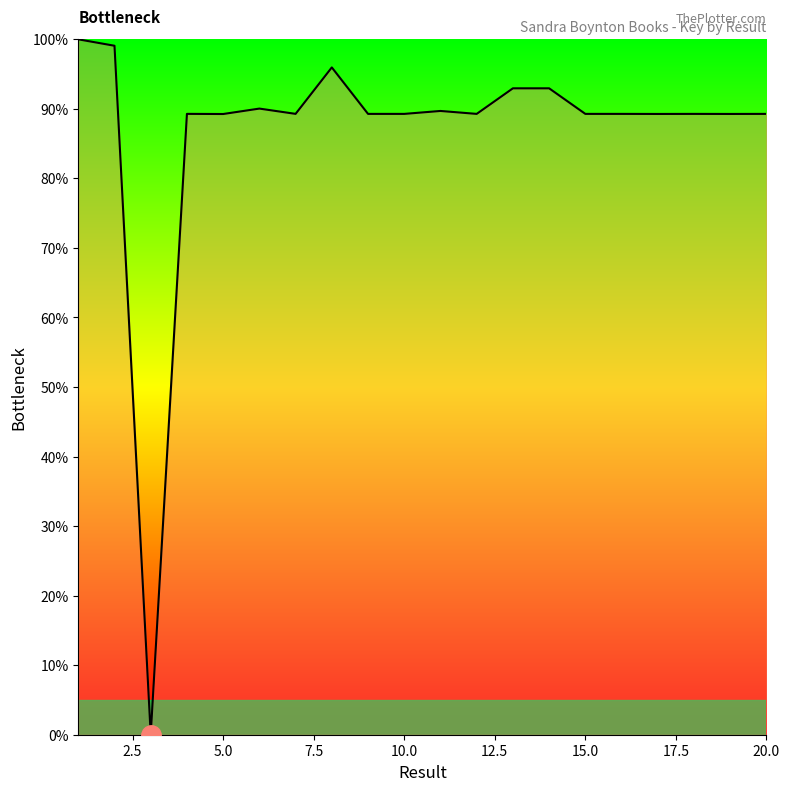

What is the greatest value displayed?

100.0